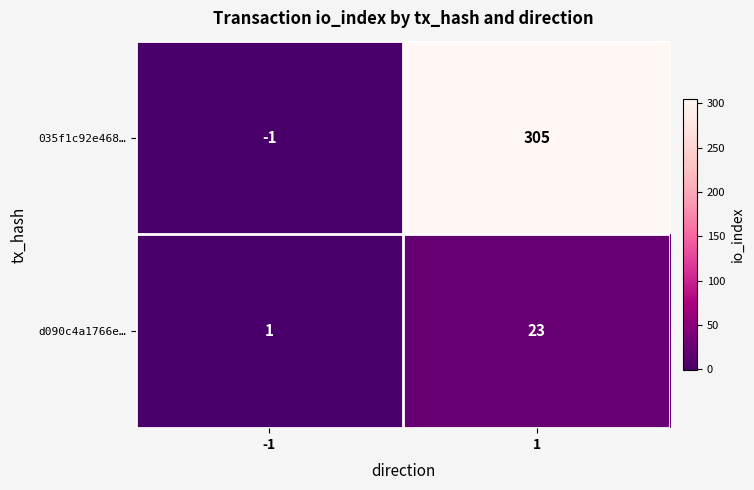

What is the spread (max minus min) of values at 1?

282